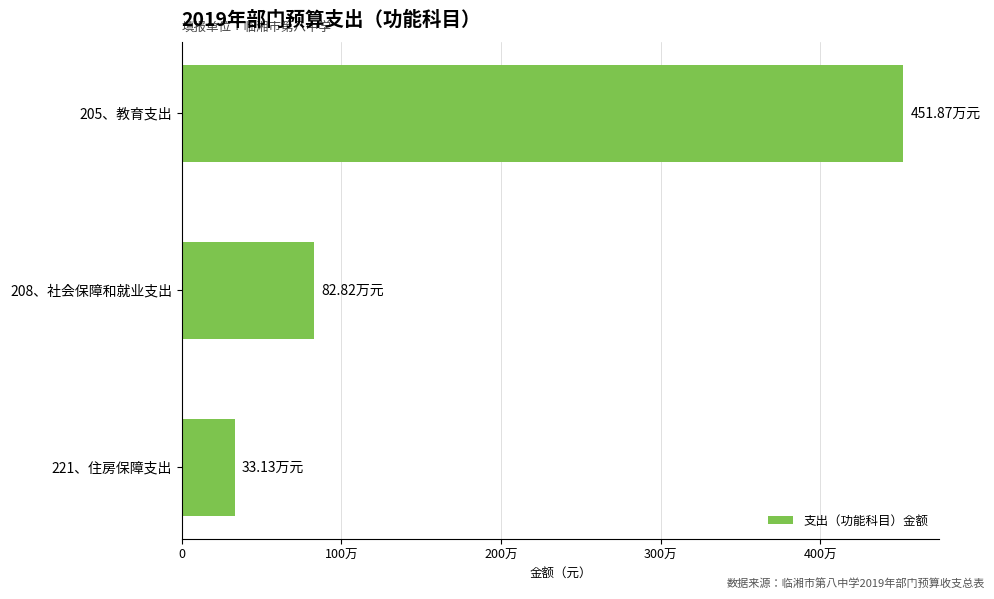

What is the difference between the maximum and minimum values?

4187436.5